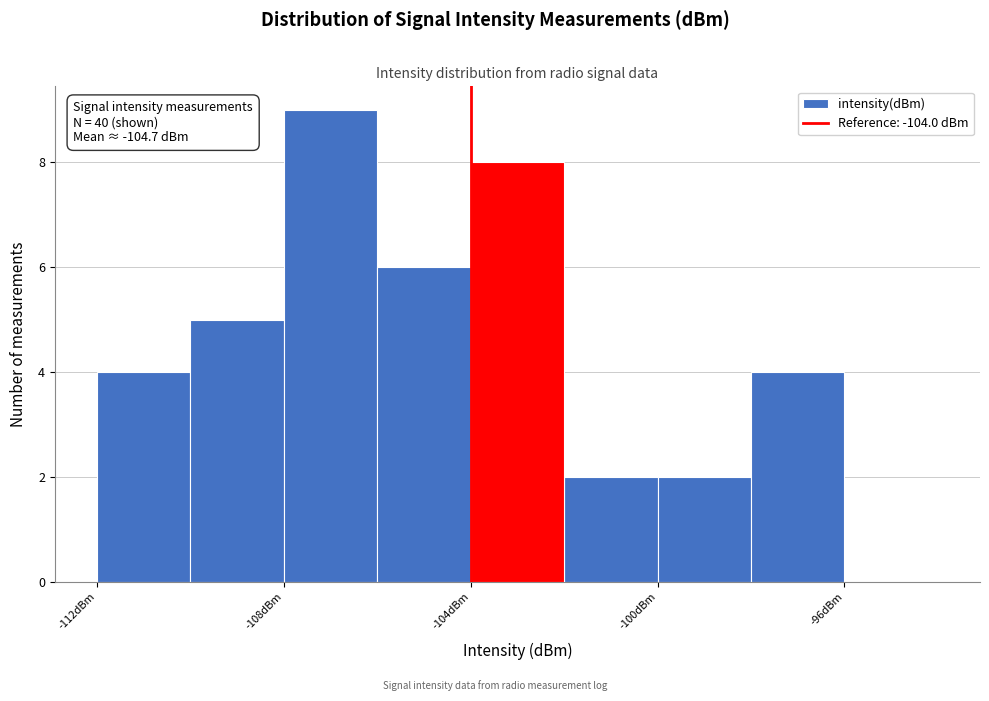

Which range on the x-axis has the tallest bar?

-108 to -106